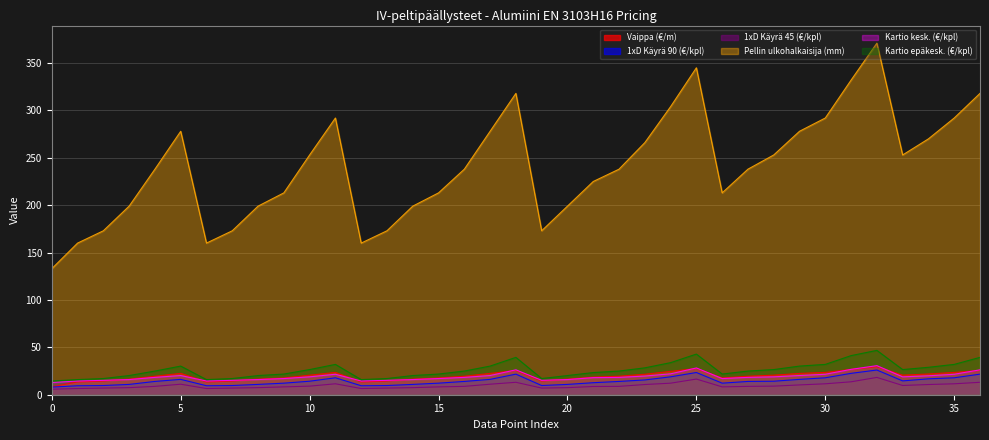

What is the sum of the Pellin ulkohalkaisija (mm) values at 35 and 33?

545.0